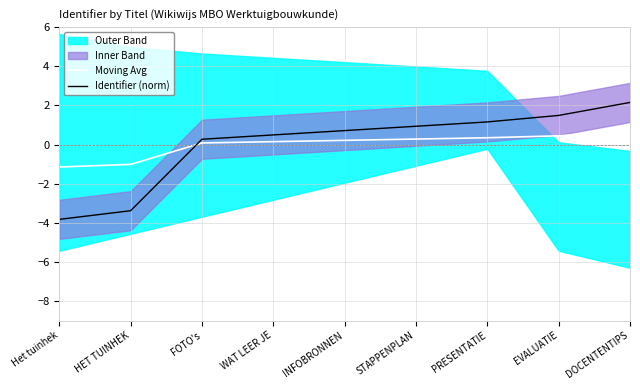

What is the label of the 4th point from the right?

STAPPENPLAN